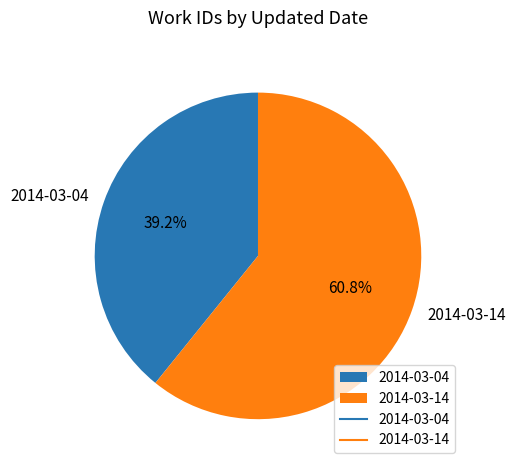

To the nearest percent, what portion does 2014-03-04 represent?

39%